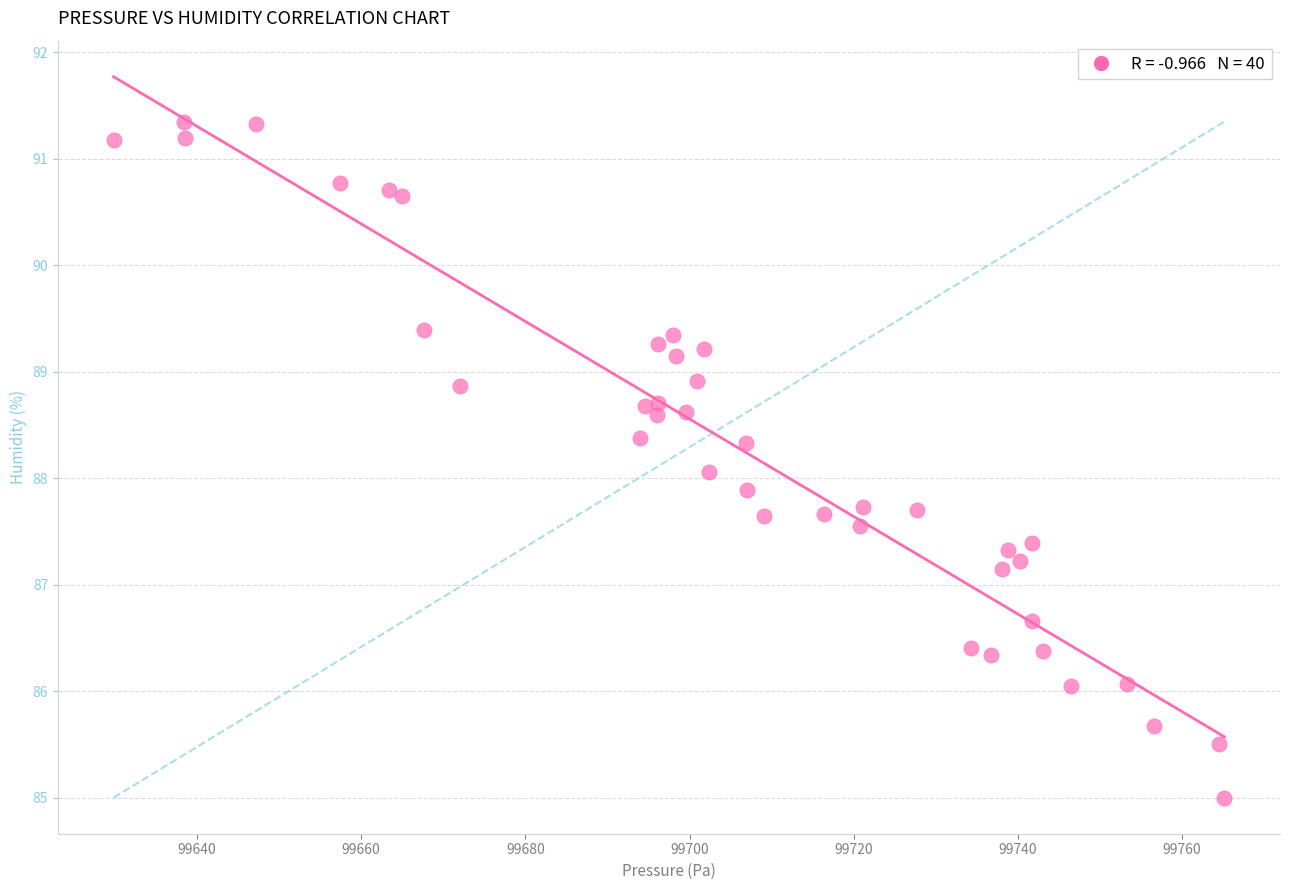

What is the range of X values (max minus min)?

135.3